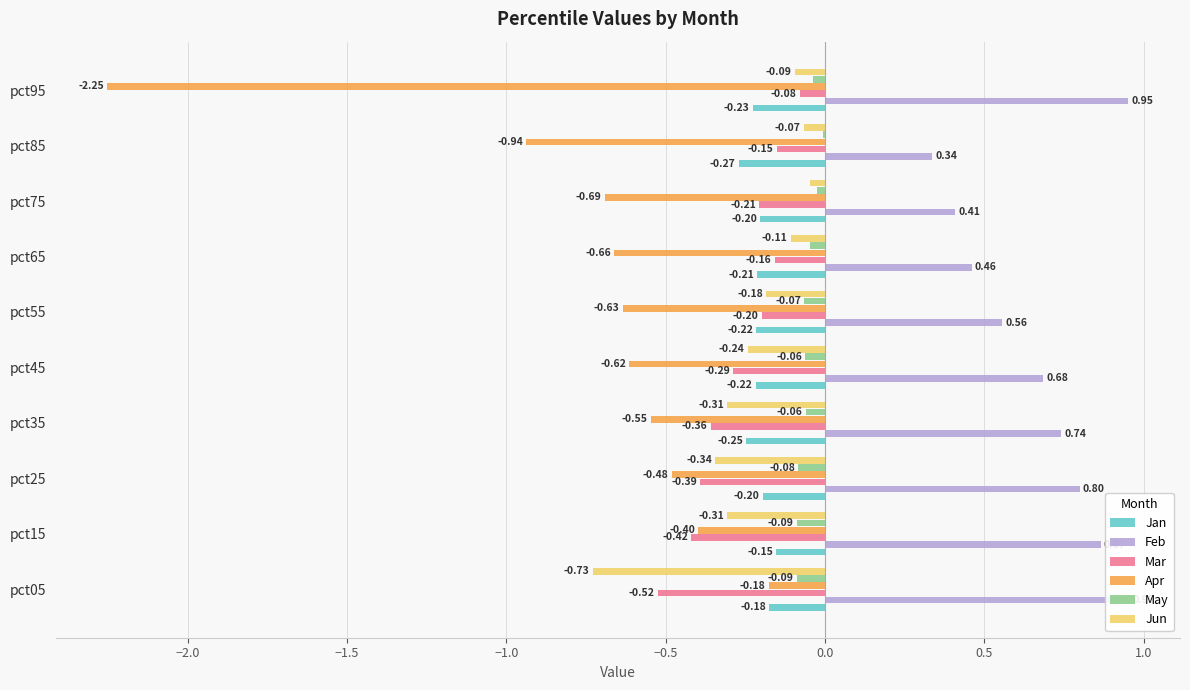

Are the bars grouped side by side (vs. stacked)?

Yes